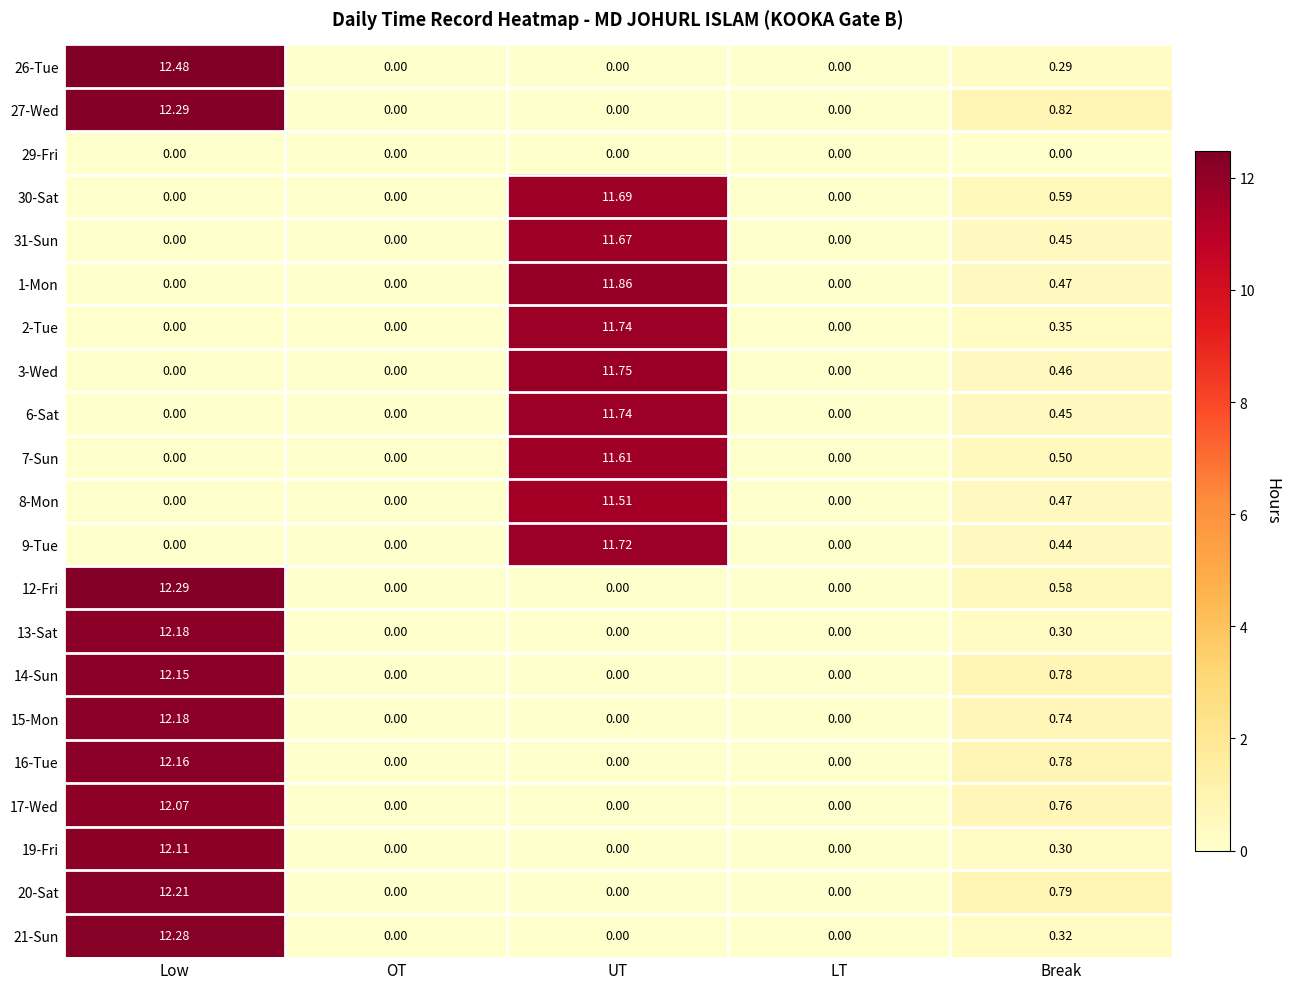

How many data points does each series have?

5